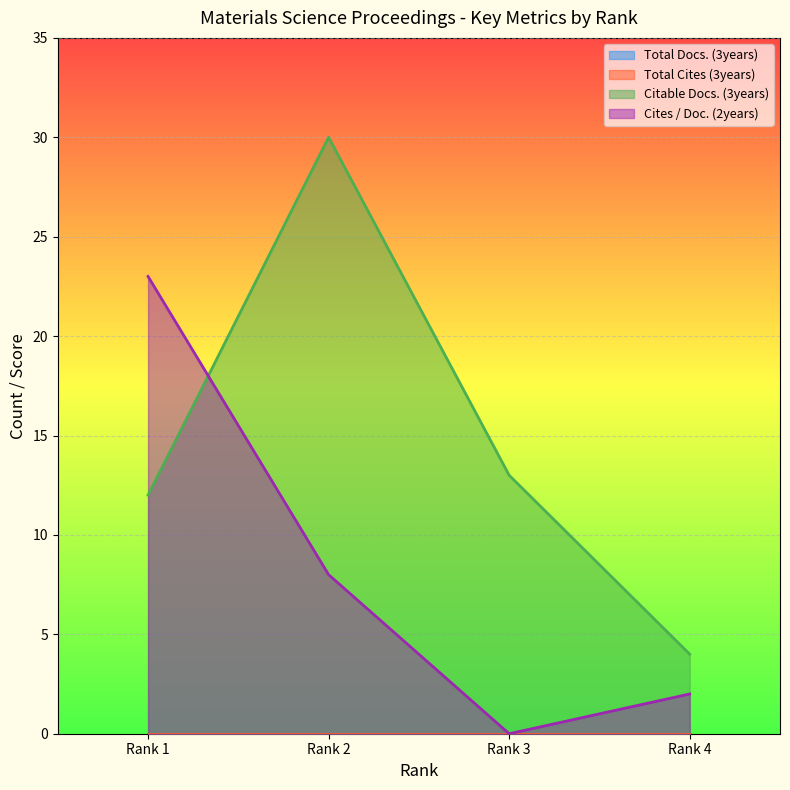

Which label corresponds to the largest value in the chart?

Rank 2